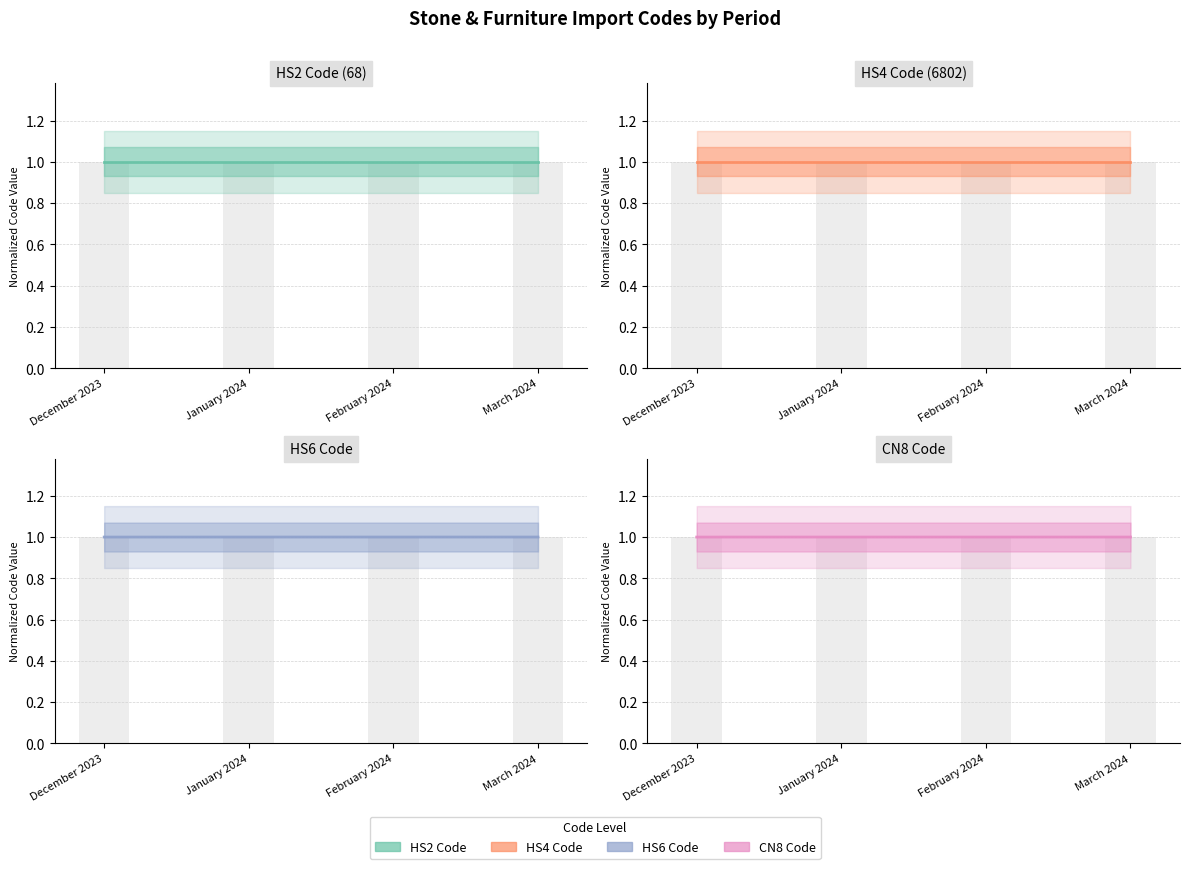

Rank the series by their maximum value, from lowest to highest.

Hs2Code, Hs4Code, Hs6Code, Cn8Code